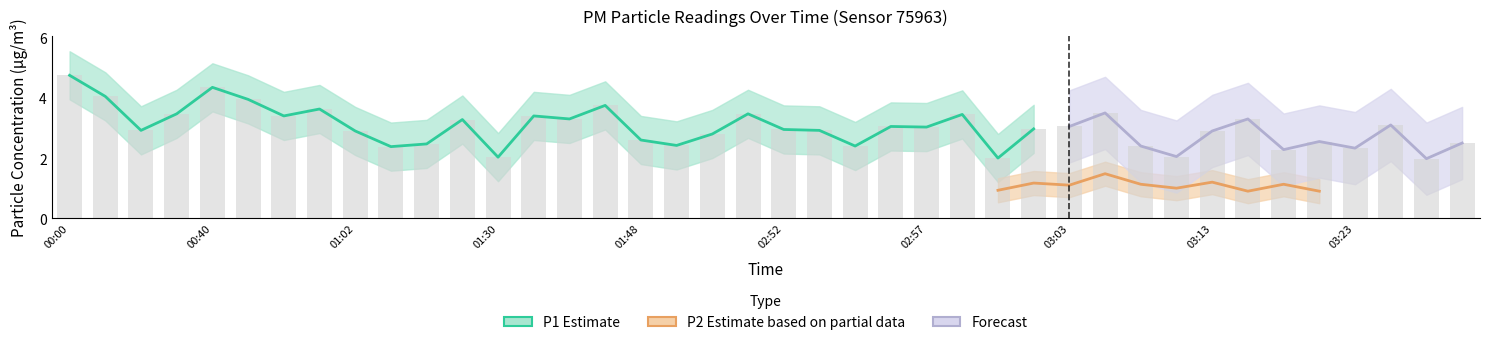

What is the sum of all values?

120.0